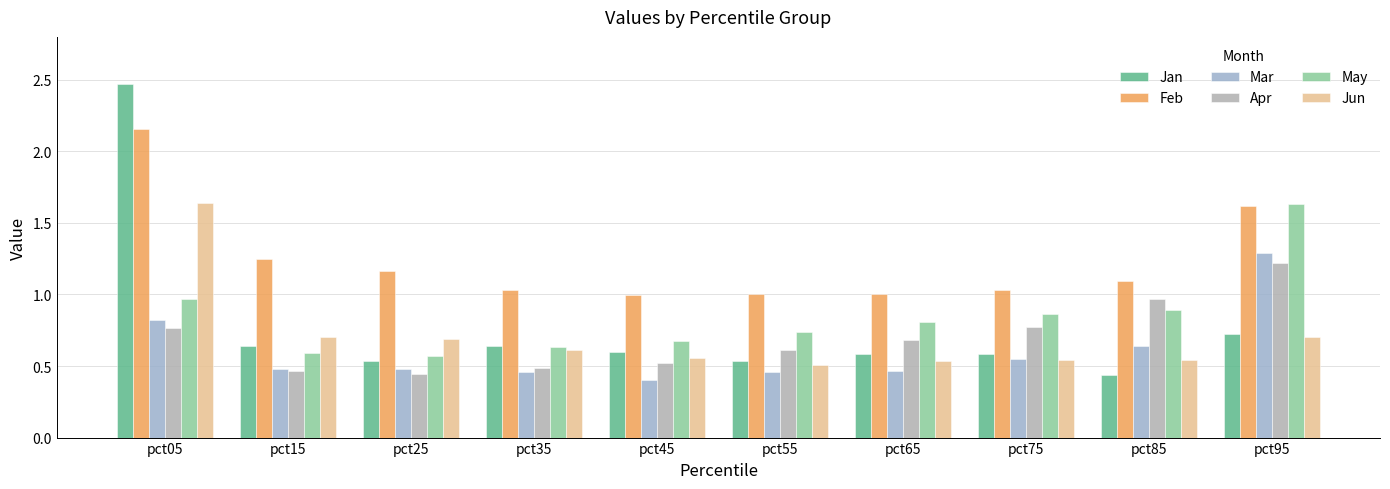

How many categories are shown in the chart?

10